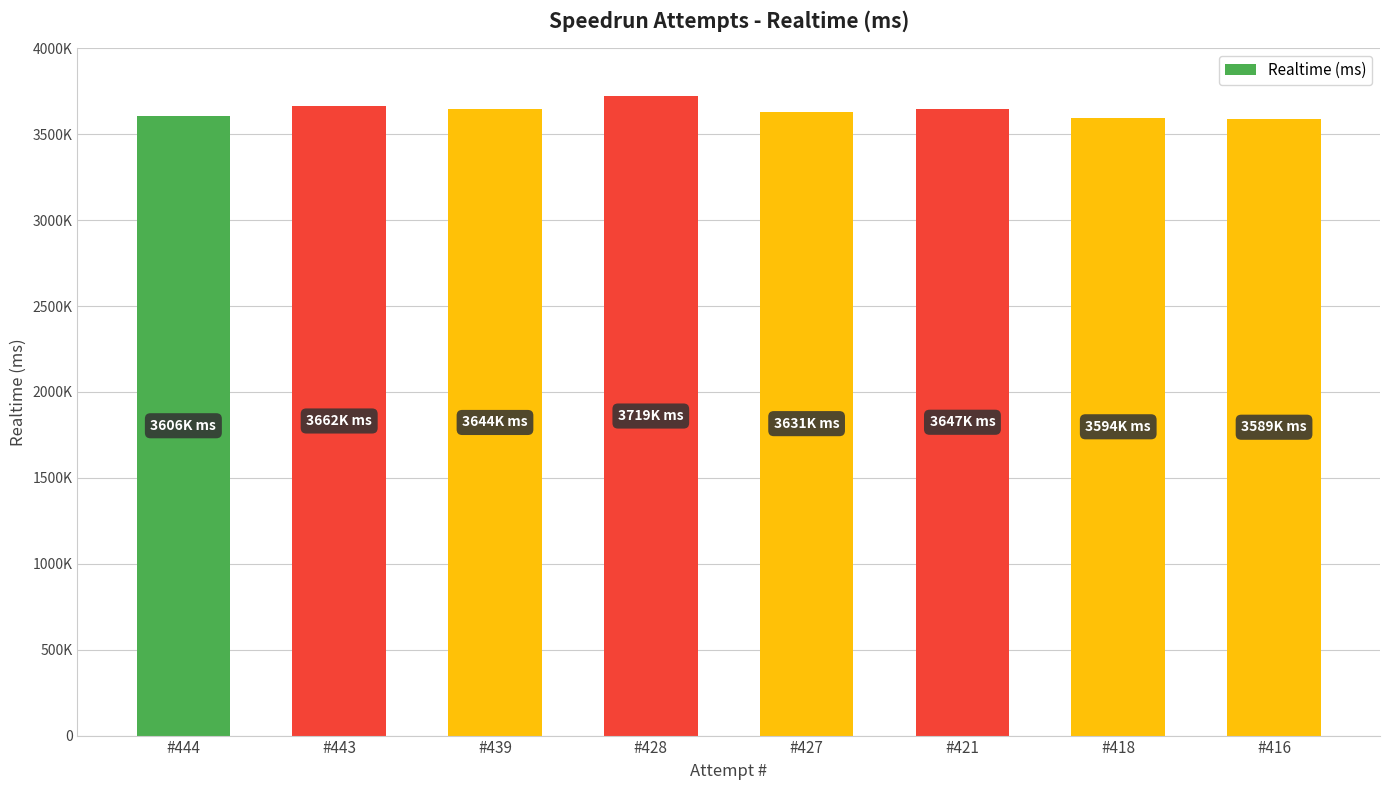

Does the chart contain any negative values?

No